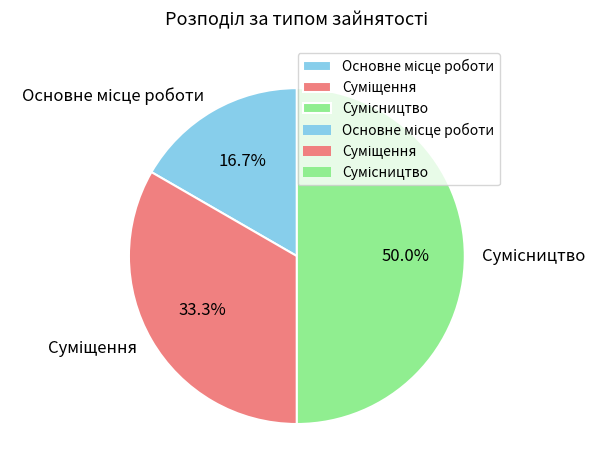

Count the number of slices in the pie.

3